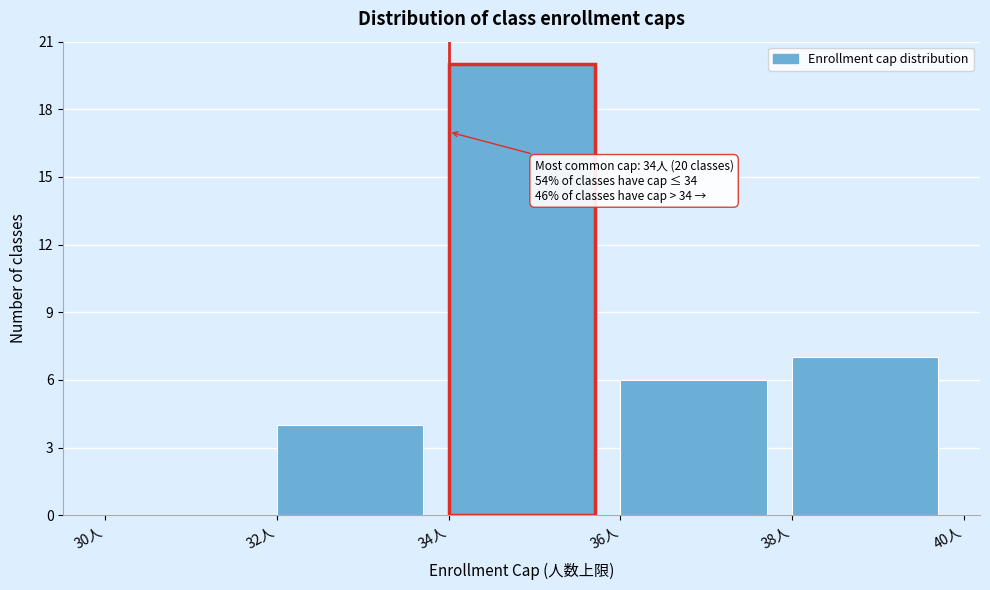

Which range on the x-axis has the tallest bar?

34 to 36